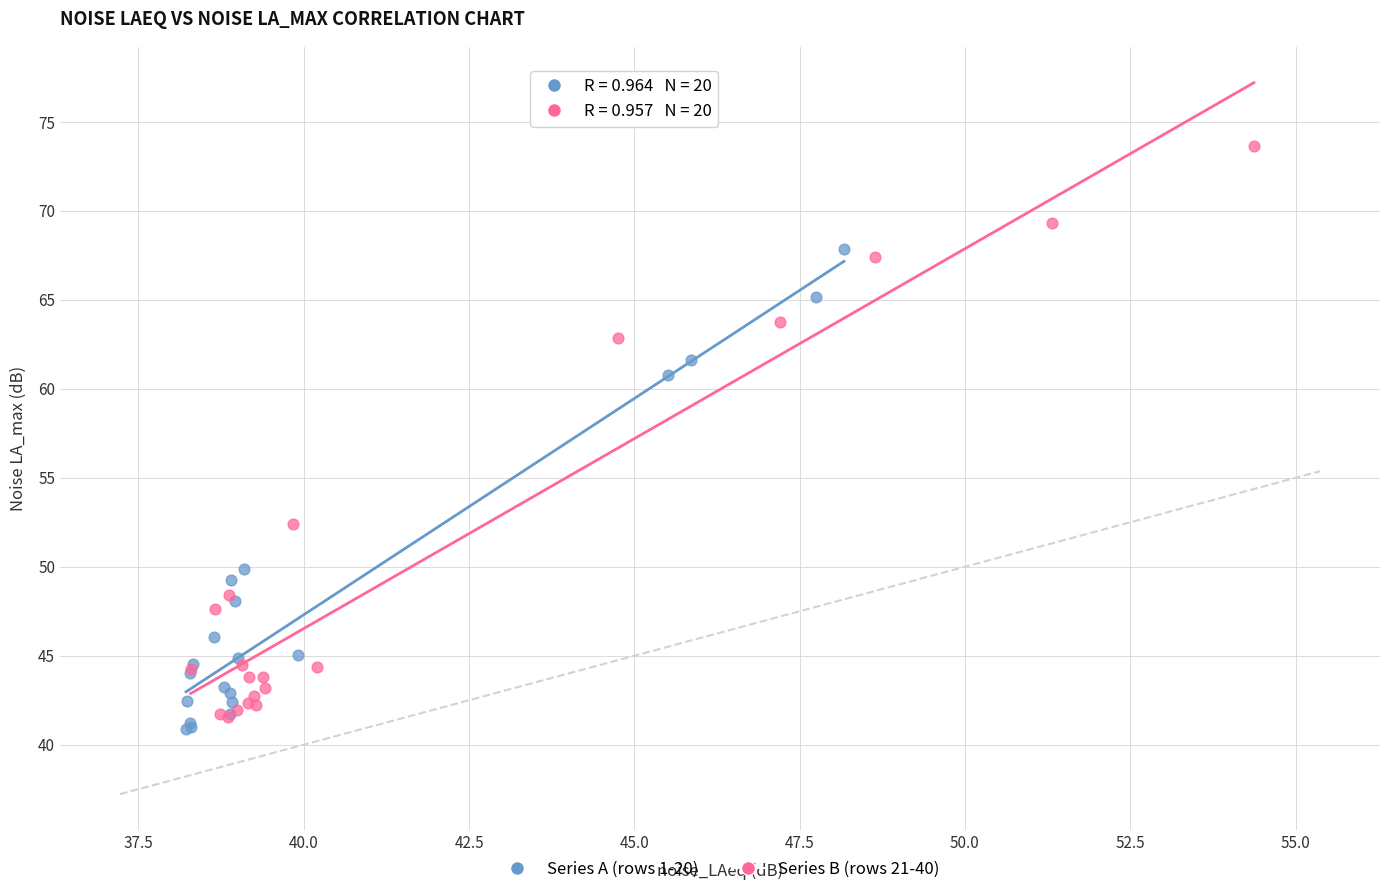

What are all the series names shown in the legend?

Series A (rows 1-20), Series B (rows 21-40)